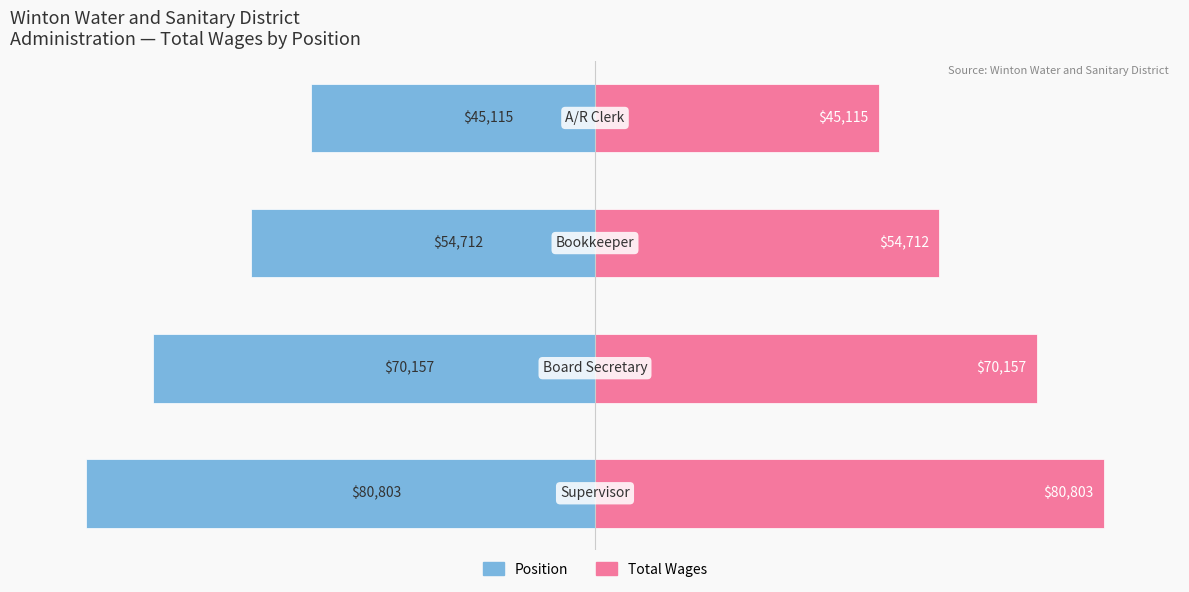

List the series in order of their overall mean, lowest first.

Position (Left), Total Wages